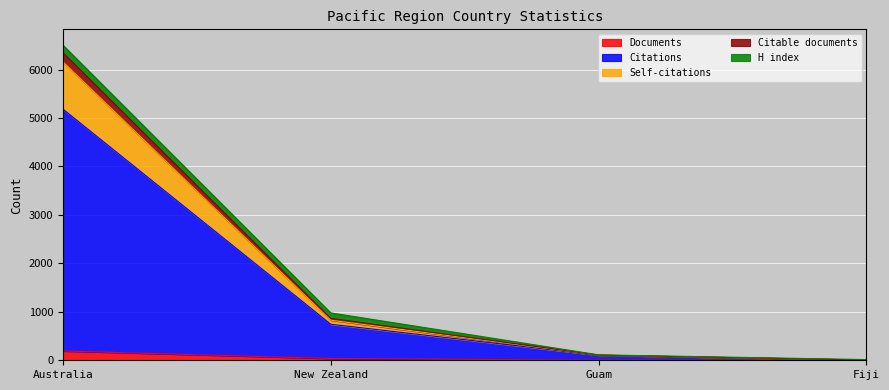

At how many categories does at least one series exceed 5254?

1